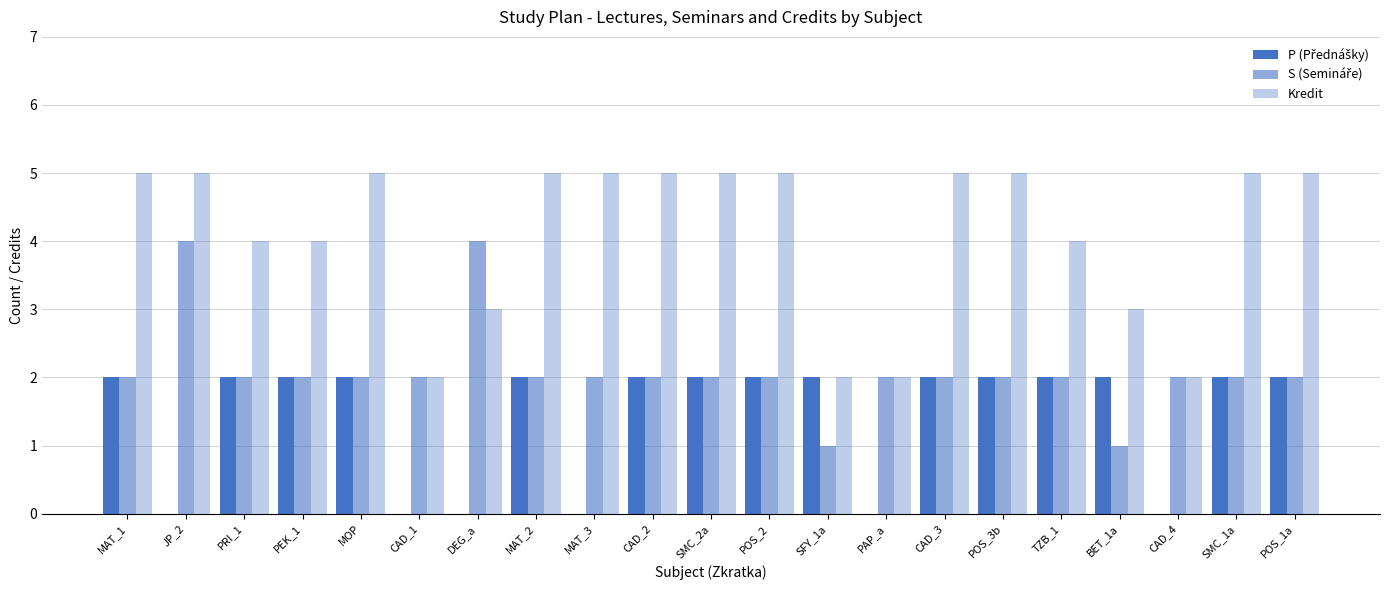

The P (Přednášky) series shows 0 at JP_2. True or false?

True